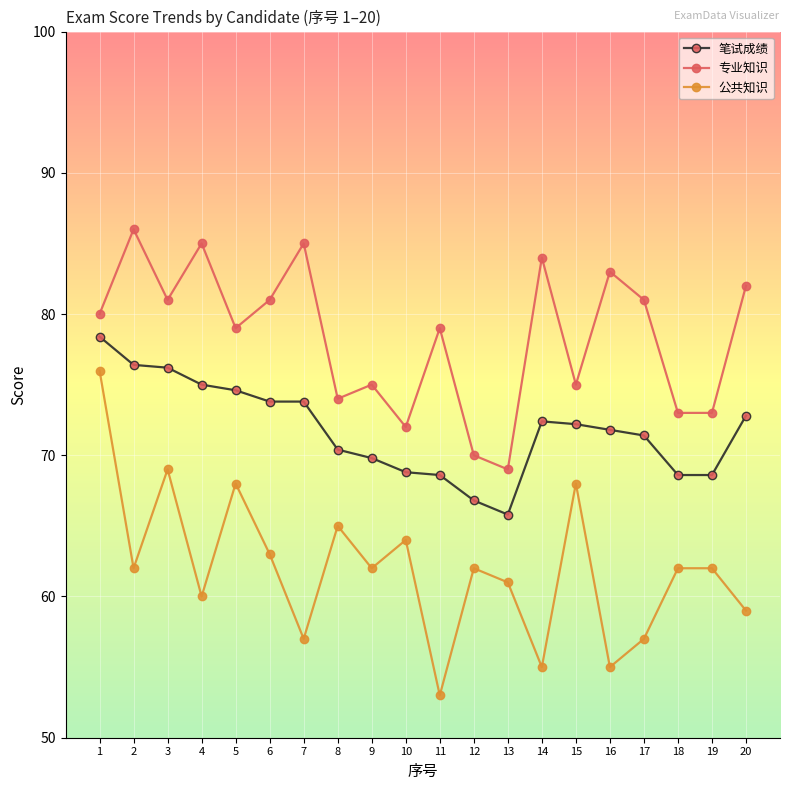

How many lines are shown in the chart?

3